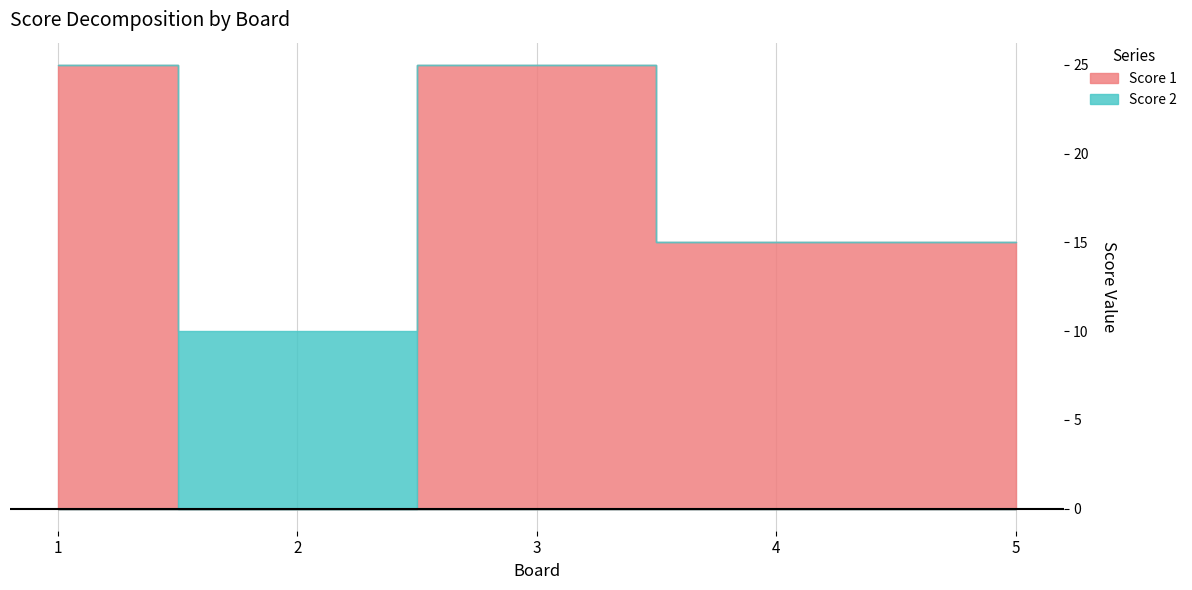

How many Score 1 values are between 15 and 25?

4